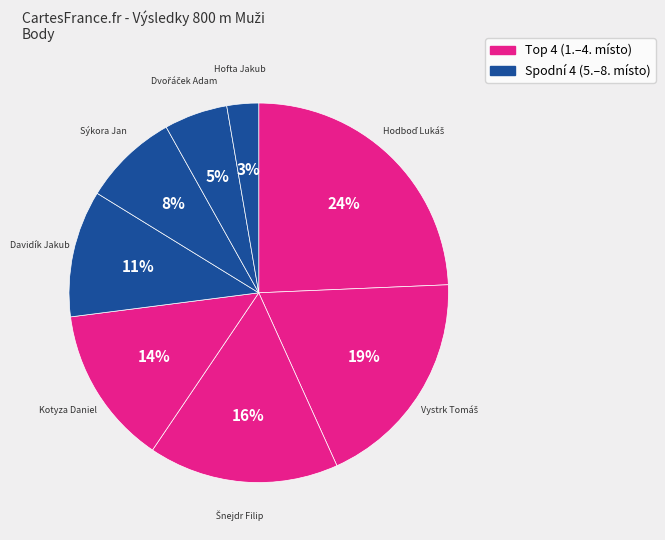

Which category has the smallest portion of the pie?

Hofta Jakub